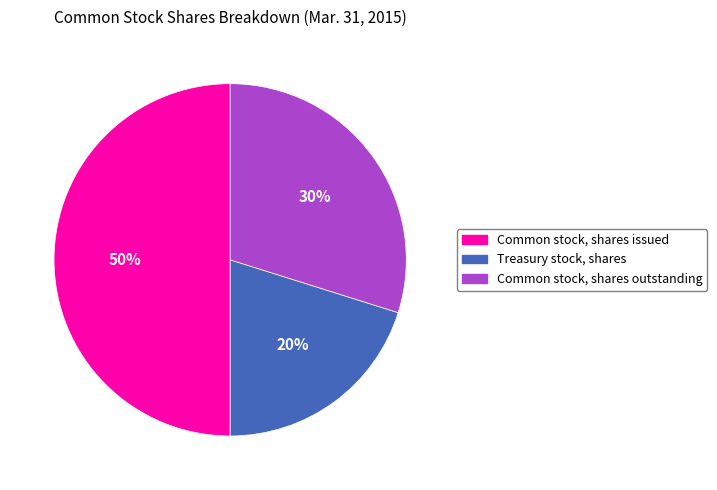

To the nearest percent, what is the combined percentage of Common stock, shares issued and Treasury stock, shares?

70%